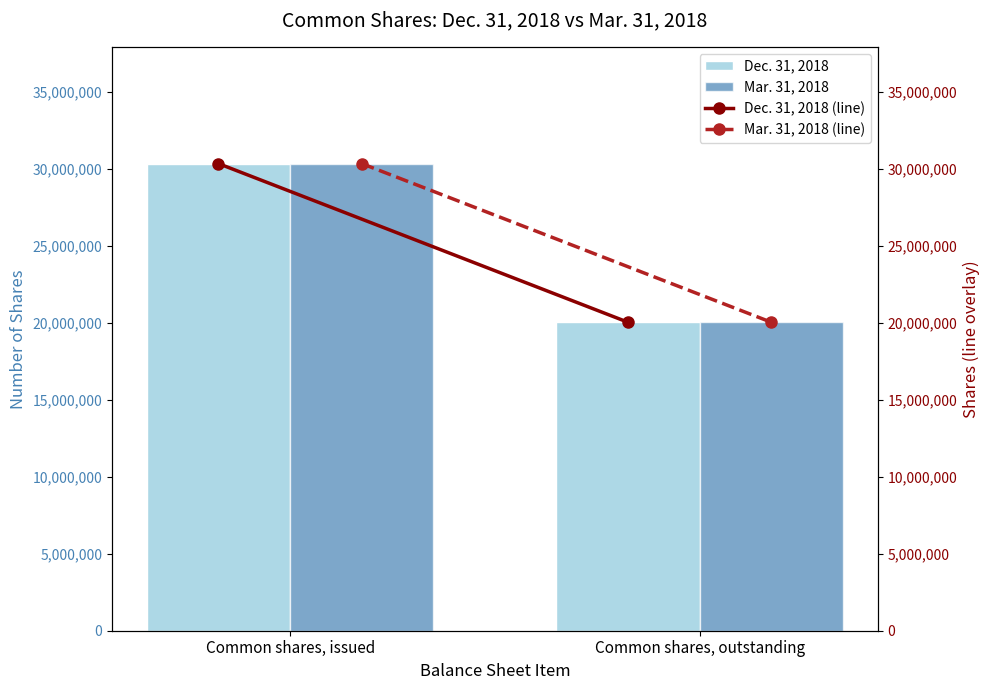

How many groups of bars are there?

2